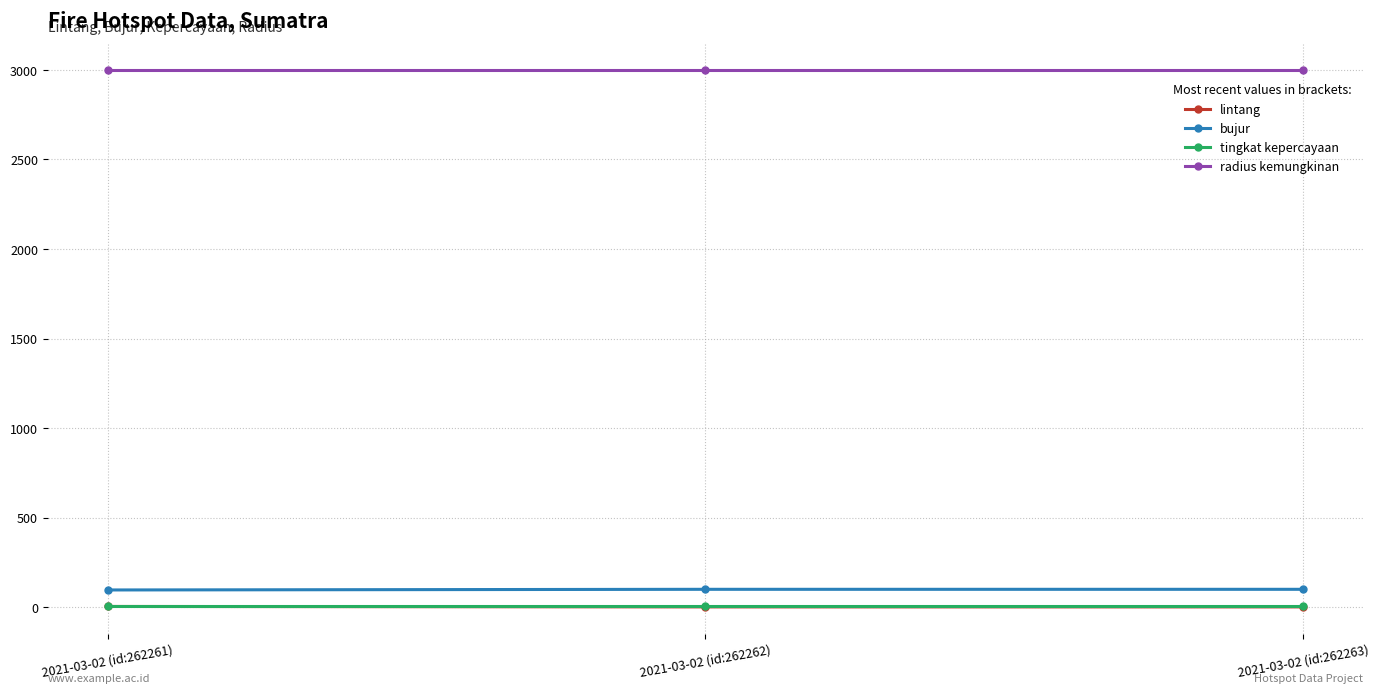

What is the sum of all lintang values?

9.2